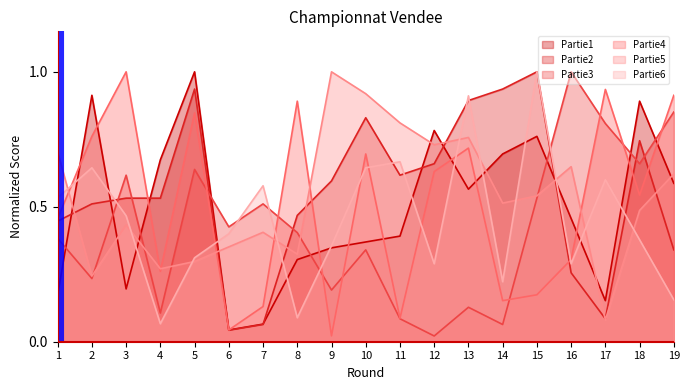

What is the value of the Partie6 point at the 18th from the left?

0.4